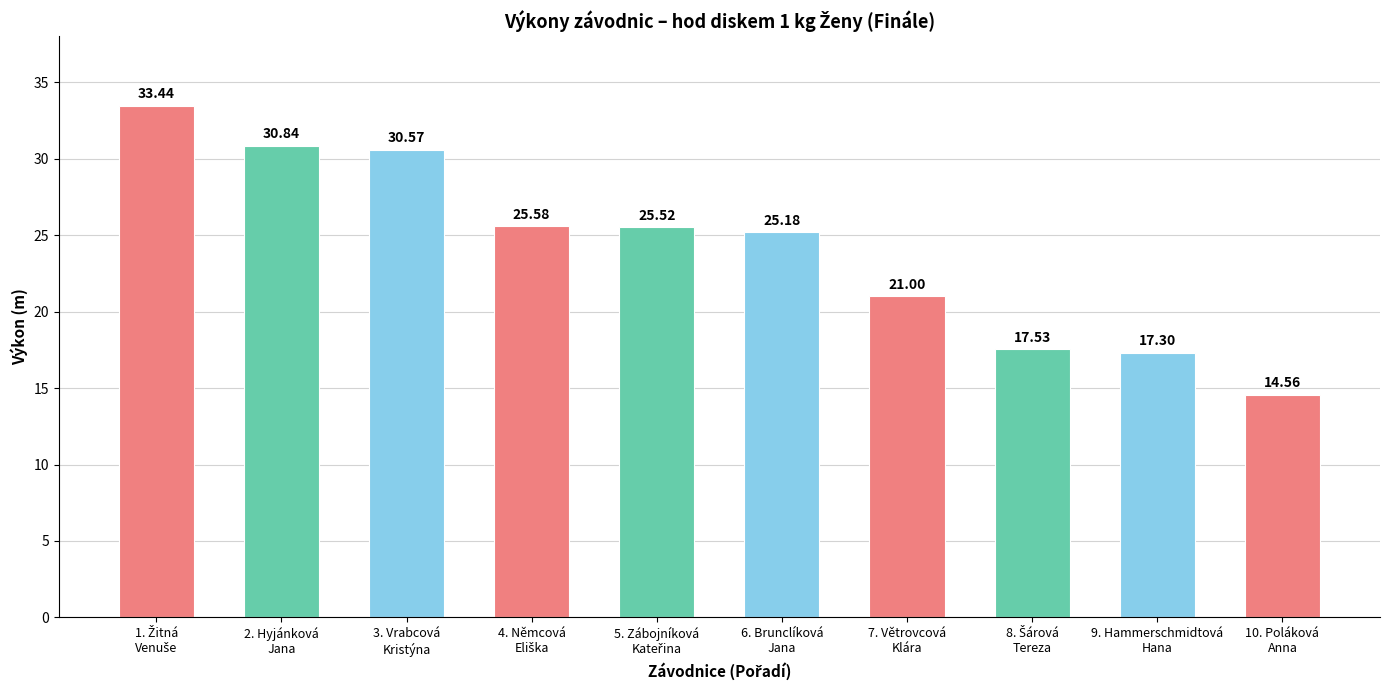

What is the smallest value displayed?

14.6